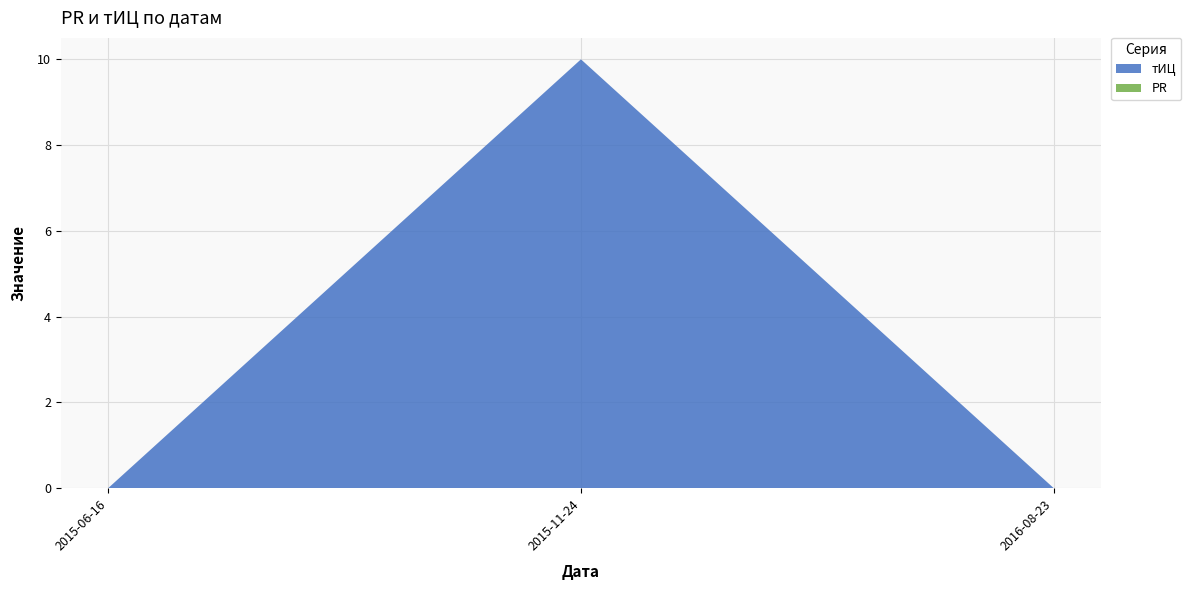

Reading left to right, transcribe all the data shown in this chart.

тИЦ: 2015-06-16=0	2015-11-24=10	2016-08-23=0
PR: 2015-06-16=0	2015-11-24=0	2016-08-23=0